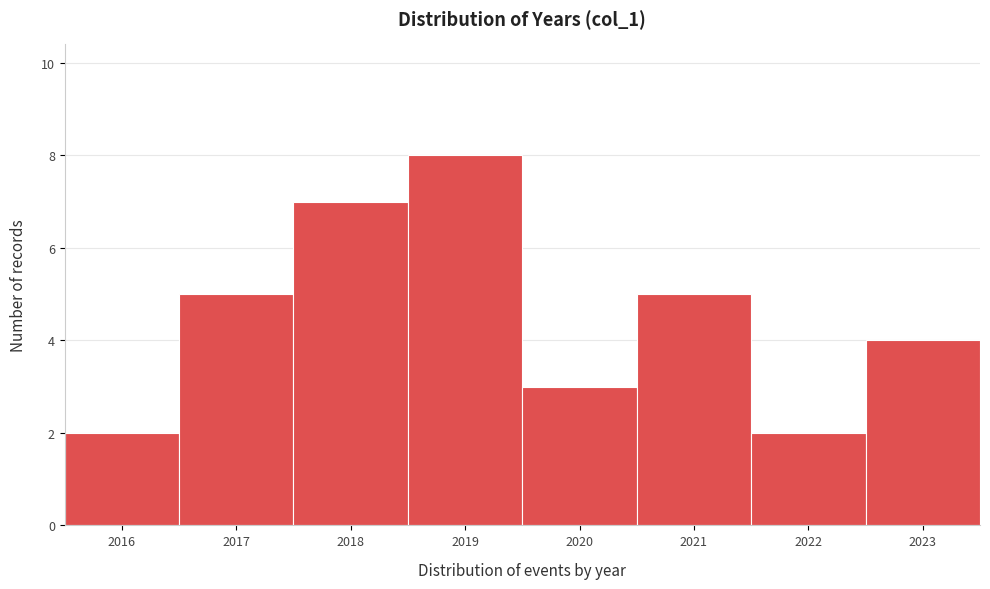

Reading left to right, list every bar in this chart as the range it spans on the x-axis followed by its height. The values are not printed on the chart, so give them approximately, as read against the axis.

2015.5 to 2016.5: 2
2016.5 to 2017.5: 5
2017.5 to 2018.5: 7
2018.5 to 2019.5: 8
2019.5 to 2020.5: 3
2020.5 to 2021.5: 5
2021.5 to 2022.5: 2
2022.5 to 2023.5: 4